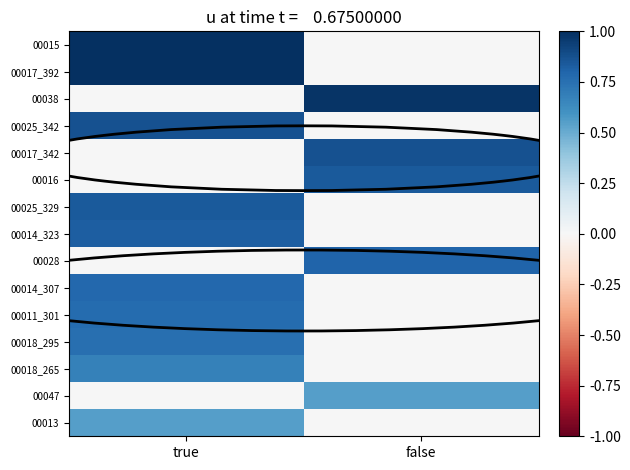

At how many categories does at least one series exceed 0?

2